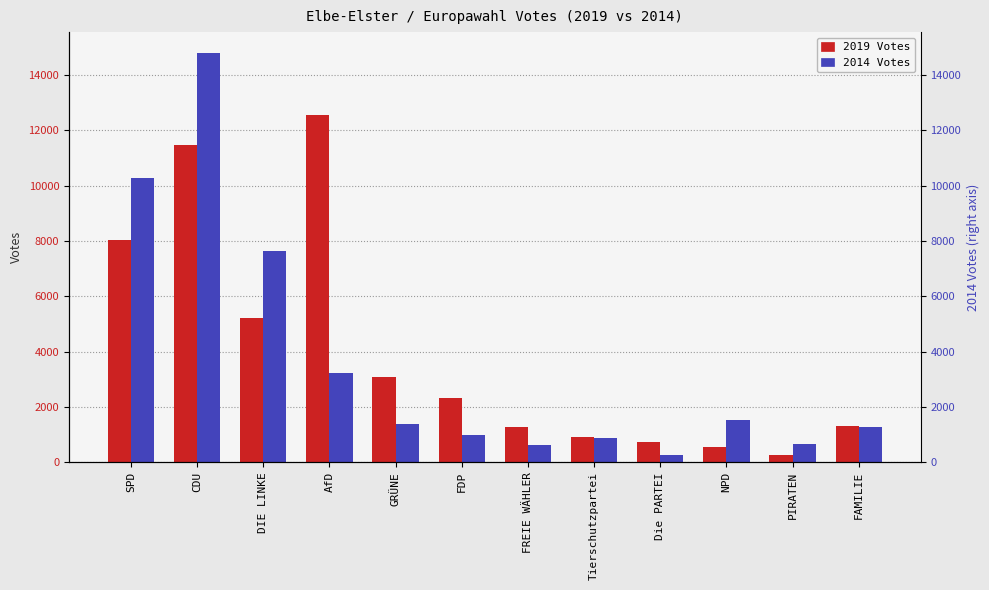

What is the sum of all 2019 Votes values?

47725